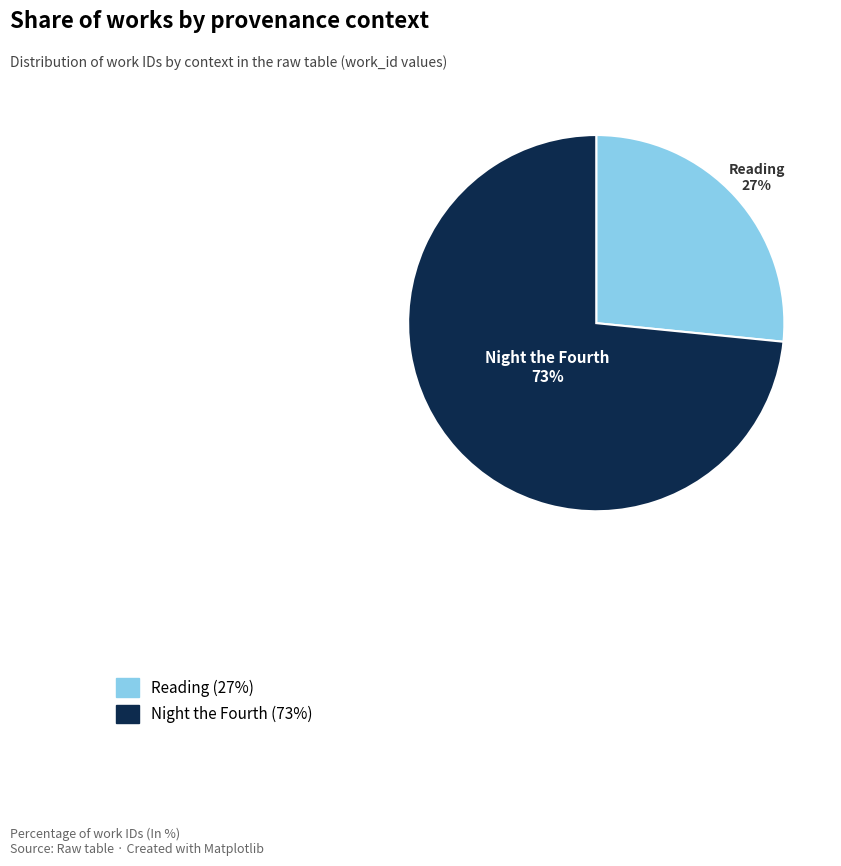

How many segments does this pie chart have?

2